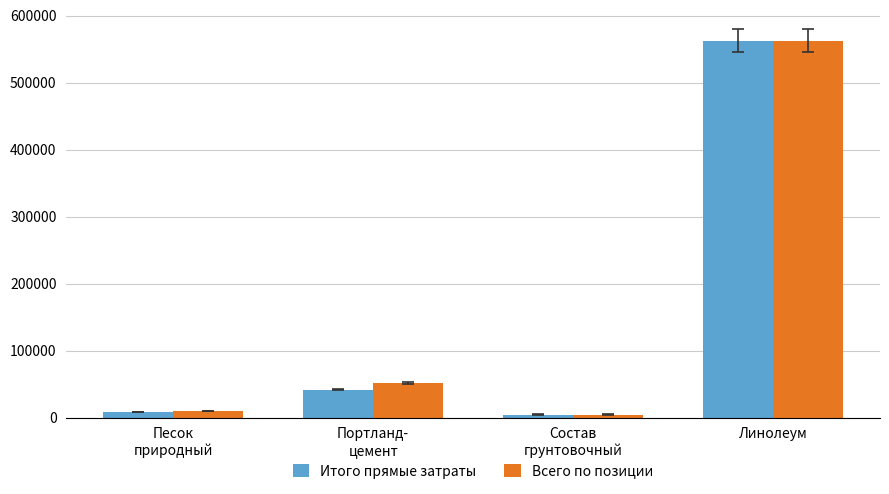

How many series are shown in this chart?

2